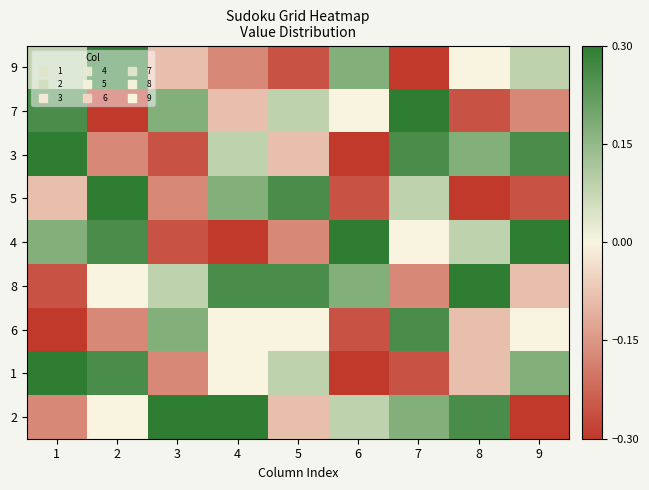

Reading left to right, transcribe all the data shown in this chart.

9: 1=6	2=9	3=4	4=3	5=2	6=7	7=1	8=5	9=6
7: 1=8	2=1	3=7	4=4	5=6	6=5	7=9	8=2	9=3
3: 1=9	2=3	3=2	4=6	5=4	6=1	7=8	8=7	9=8
5: 1=4	2=9	3=3	4=7	5=8	6=2	7=6	8=1	9=2
4: 1=7	2=8	3=2	4=1	5=3	6=9	7=5	8=6	9=9
8: 1=2	2=5	3=6	4=8	5=8	6=7	7=3	8=9	9=4
6: 1=1	2=3	3=7	4=5	5=5	6=2	7=8	8=4	9=5
1: 1=9	2=8	3=3	4=5	5=6	6=1	7=2	8=4	9=7
2: 1=3	2=5	3=9	4=9	5=4	6=6	7=7	8=8	9=1